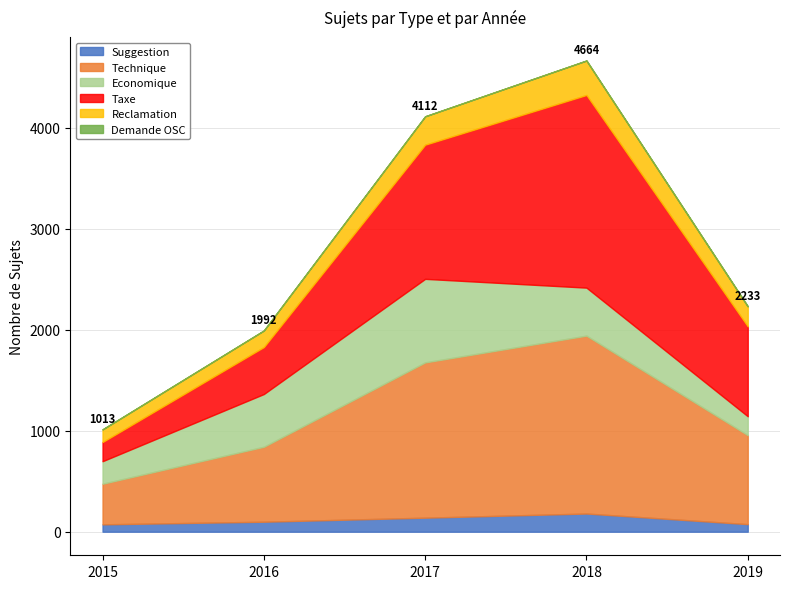

What are all the series names shown in the legend?

Suggestion, Technique, Economique, Taxe, Reclamation, Demande OSC